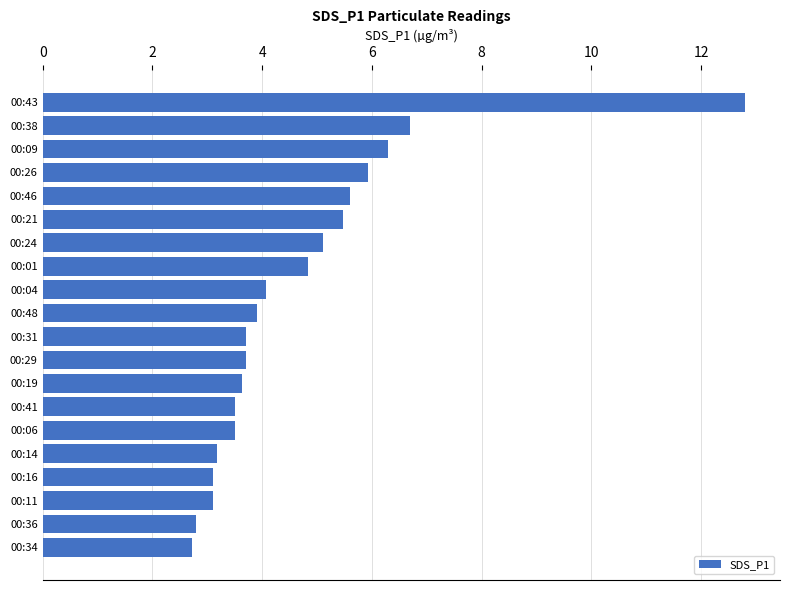

True or false: the data shows 4.5 at 00:36.

False